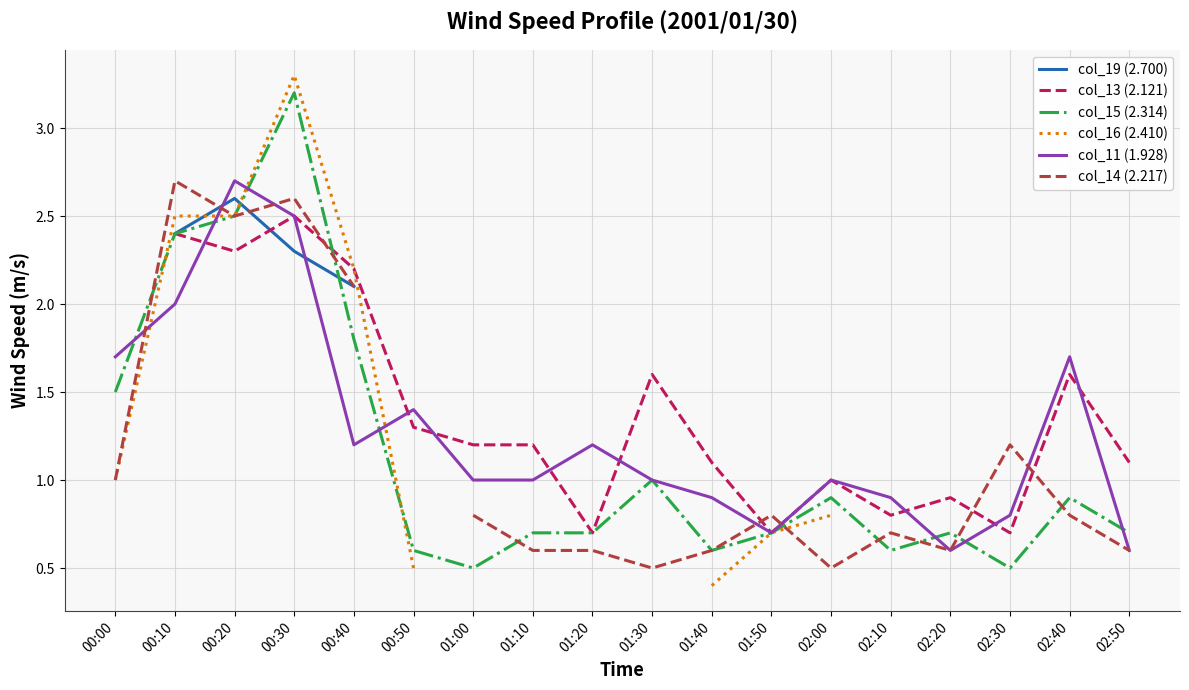

How many values in col_19 (2.700) are above zero?

6